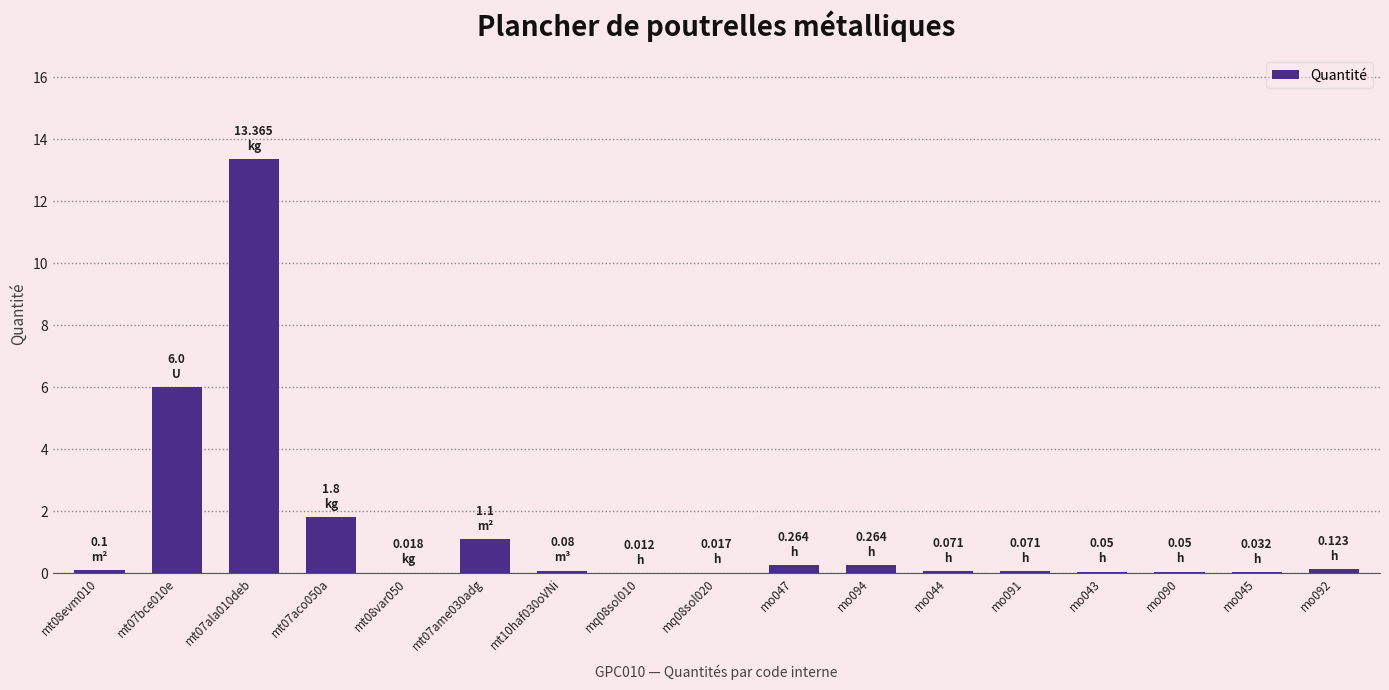

Count the number of data series in this chart.

1